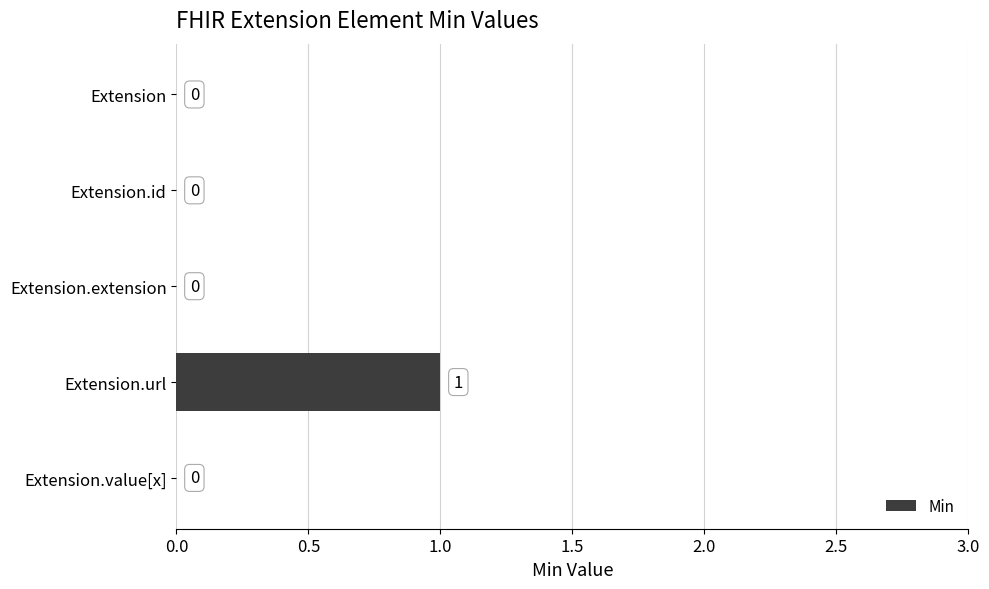

What is the sum of all values?

1